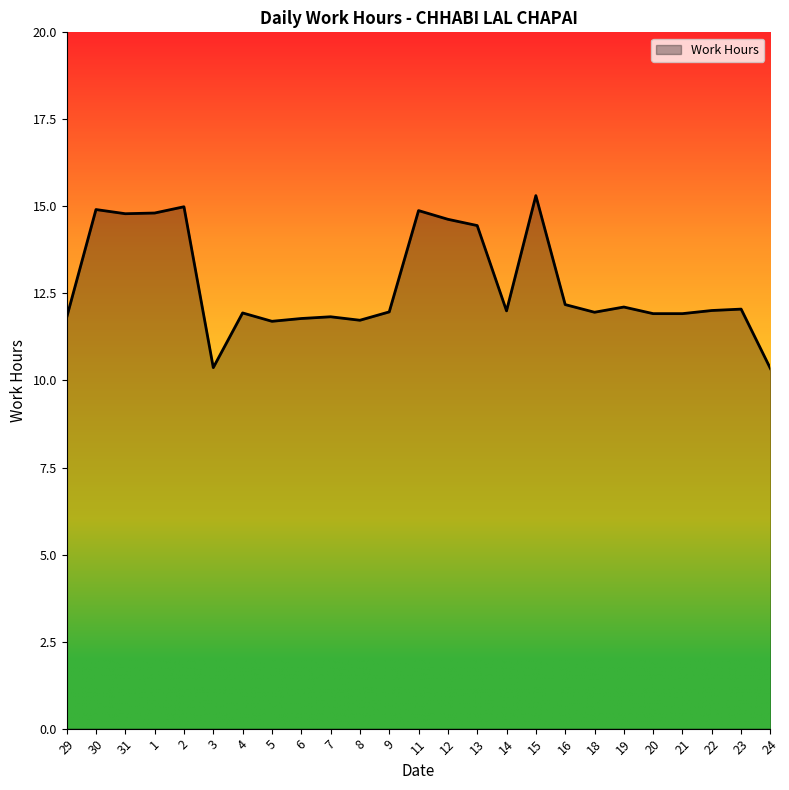

What is the difference between the maximum and minimum values?

5.0